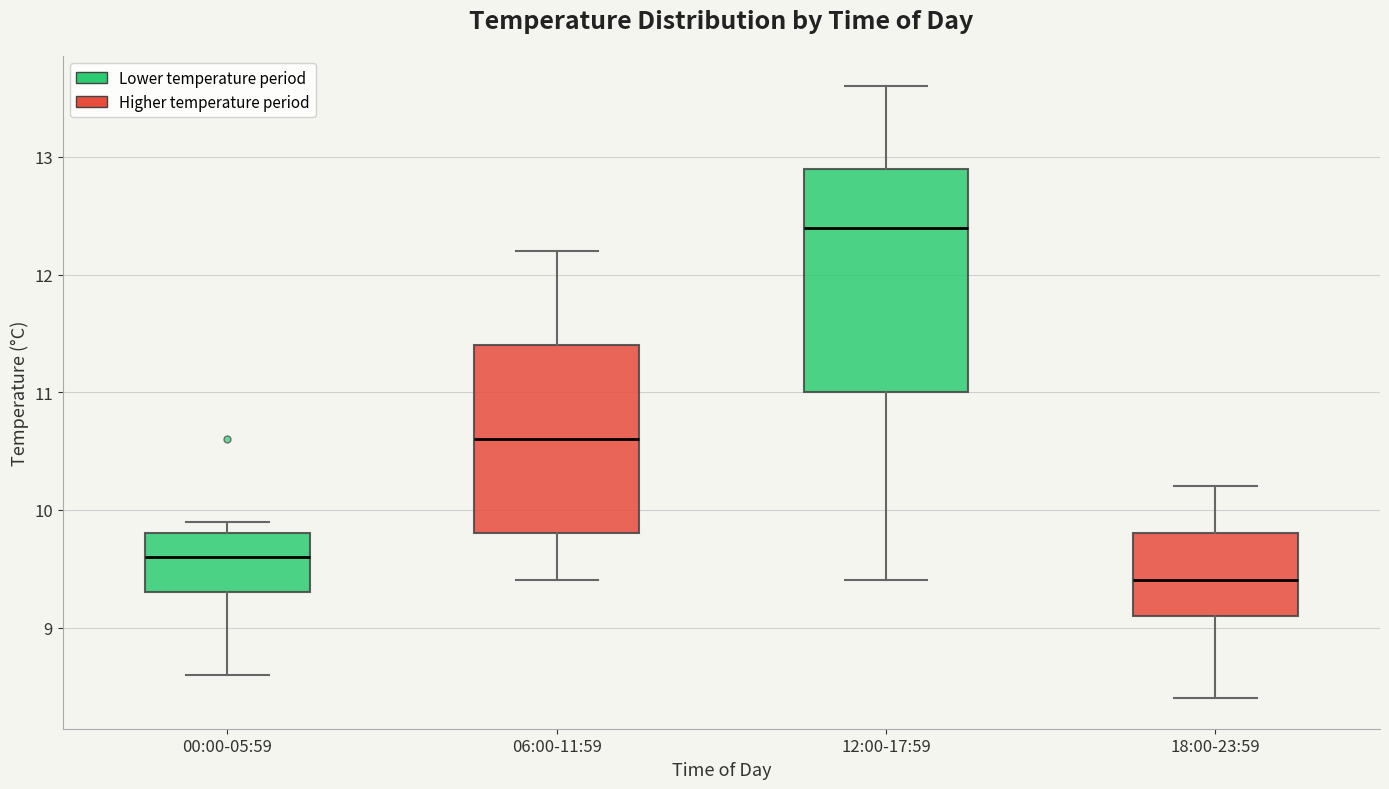

Reading left to right, read every box against the y-axis: the position of its median line, the range the box covers, and the ends of its whiskers. The values are not printed on the chart, so give them approximately, as read against the axis.

00:00-05:59: median 9.6, box 9.3 to 9.8, whiskers 8.6 to 9.9
06:00-11:59: median 10.6, box 9.8 to 11.4, whiskers 9.4 to 12.2
12:00-17:59: median 12.4, box 11.0 to 12.9, whiskers 9.4 to 13.6
18:00-23:59: median 9.4, box 9.1 to 9.8, whiskers 8.4 to 10.2